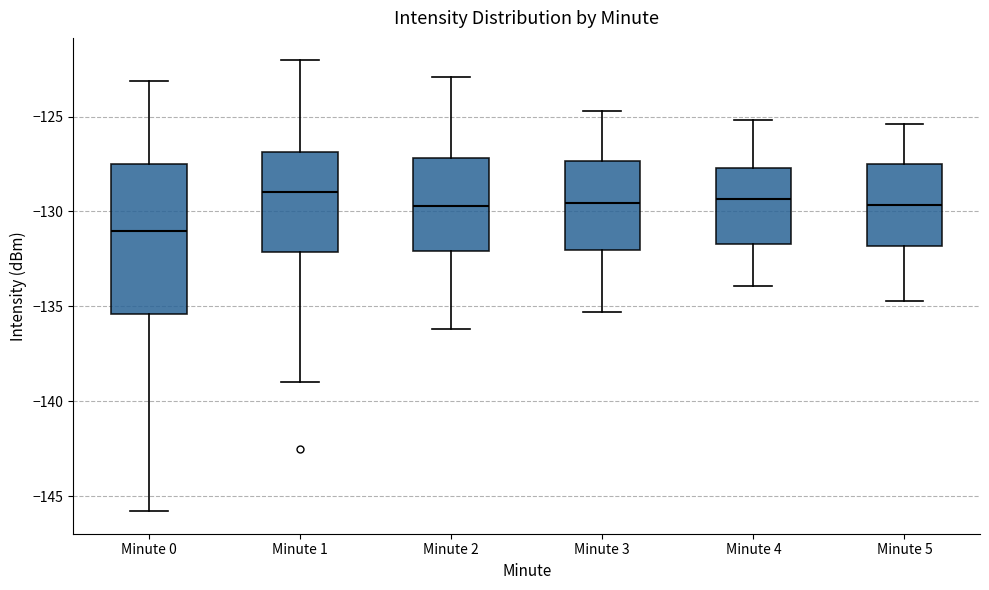

Which box is the tallest, from its lower edge to its upper edge?

Minute 0